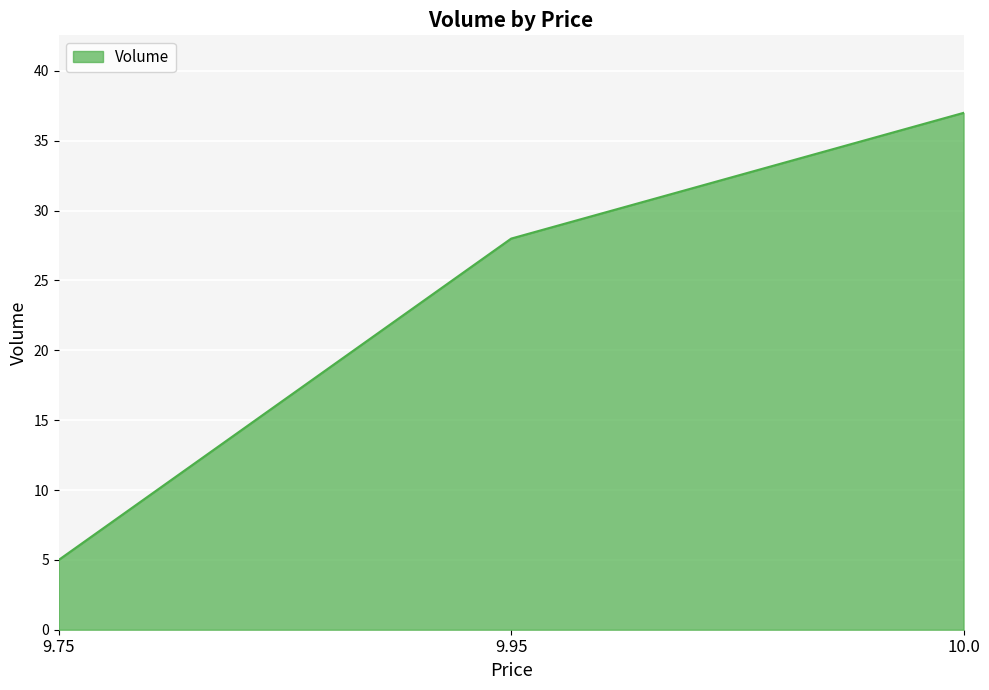

How many lines are shown in the chart?

1